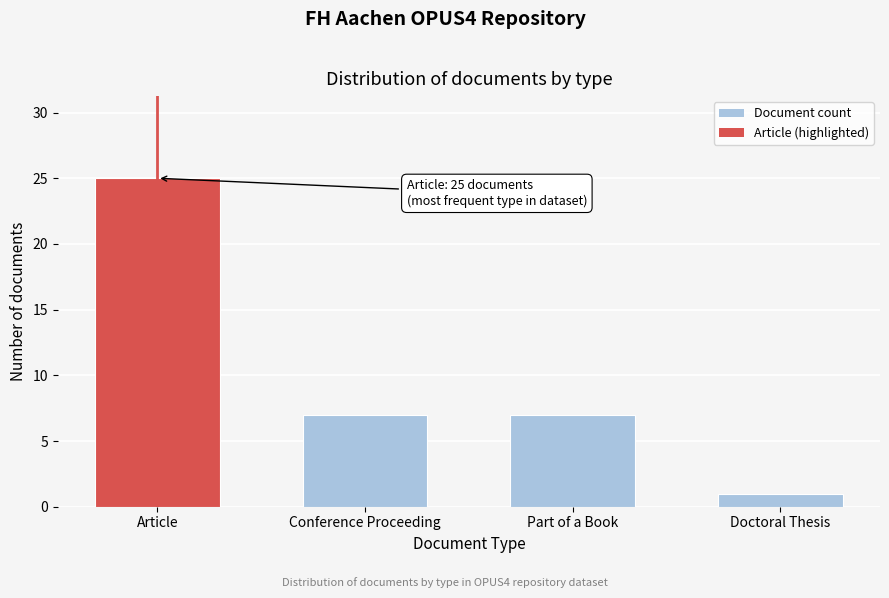

Reading right to left, transcribe all the data shown in this chart.

Doctoral Thesis=1	Part of a Book=7	Conference Proceeding=7	Article=25